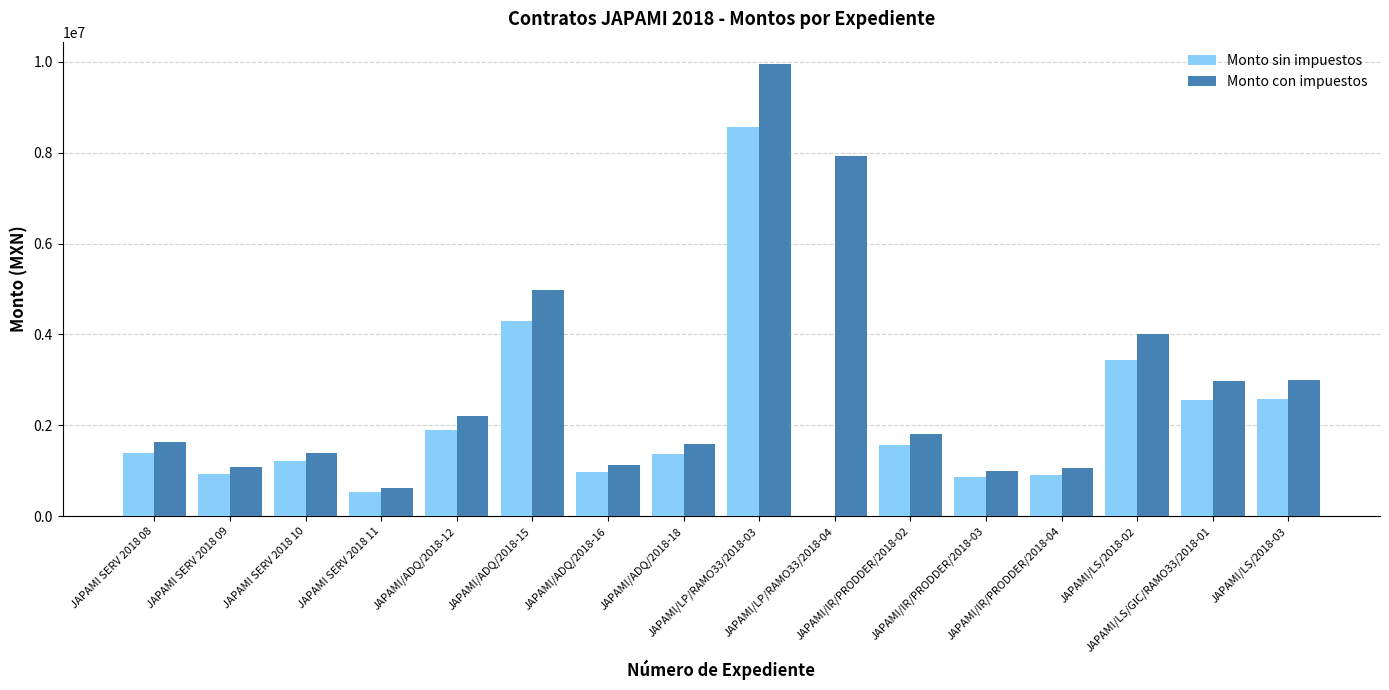

Which series has the widest spread of values?

Monto con impuestos